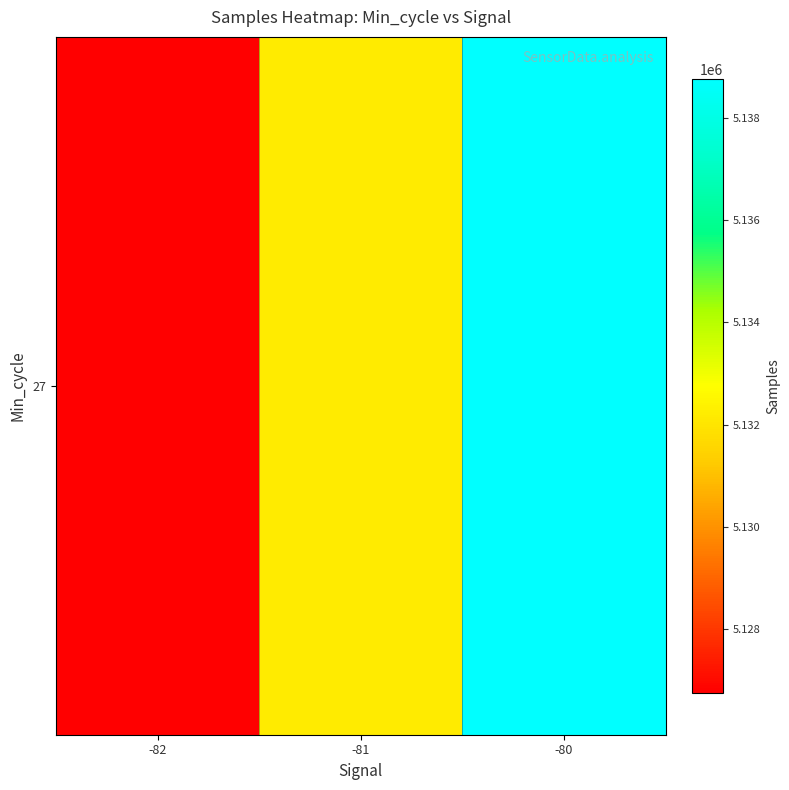

Where does the data first go above 5132155?

-81